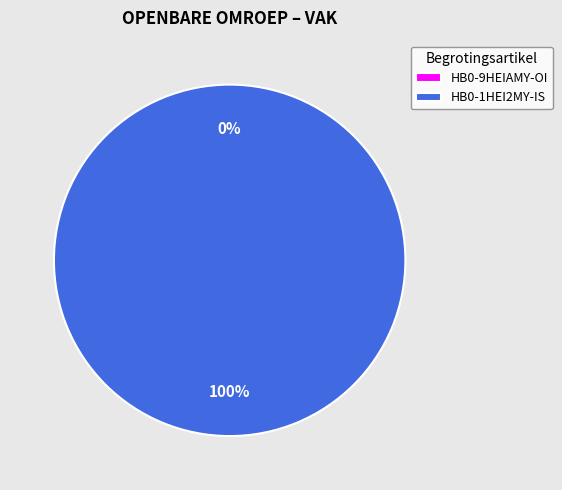

To the nearest percent, what is the combined percentage of HB0-1HEI2MY-IS and HB0-9HEIAMY-OI?

100%